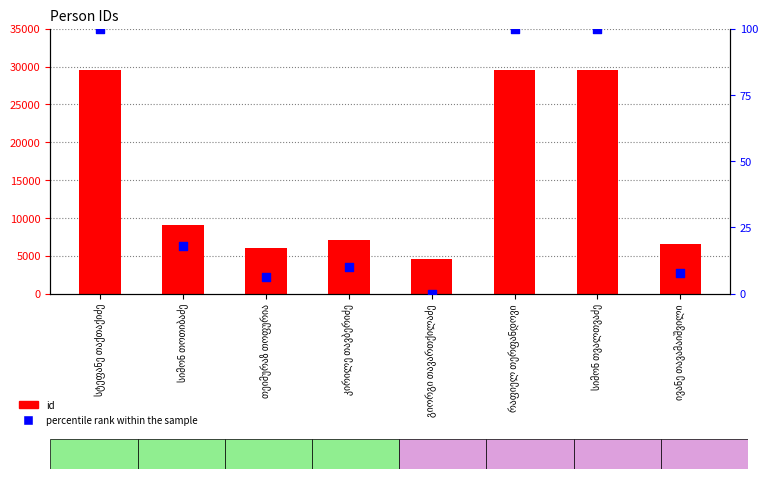

Which series has the widest spread of Y values?

id